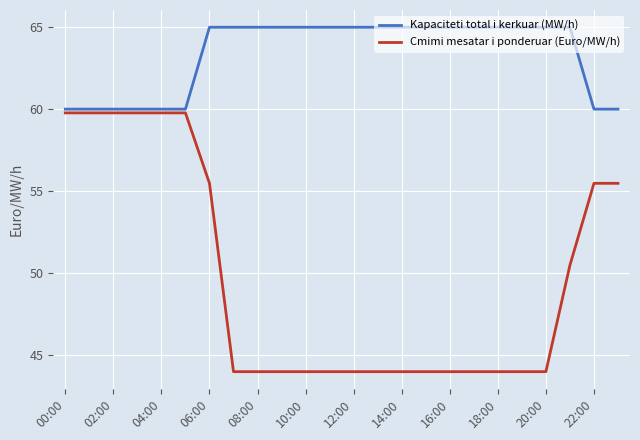

Reading left to right, what are all the values shown in this chart?

Kapaciteti total i kerkuar (MW/h): 60.0	60.0	60.0	60.0	60.0	60.0	65.0	65.0	65.0	65.0	65.0	65.0	65.0	65.0	65.0	65.0	65.0	65.0	65.0	65.0	65.0	65.0	60.0	60.0
Cmimi mesatar i ponderuar (Euro/MW/h): 59.8	59.8	59.8	59.8	59.8	59.8	55.5	44.0	44.0	44.0	44.0	44.0	44.0	44.0	44.0	44.0	44.0	44.0	44.0	44.0	44.0	50.5	55.5	55.5